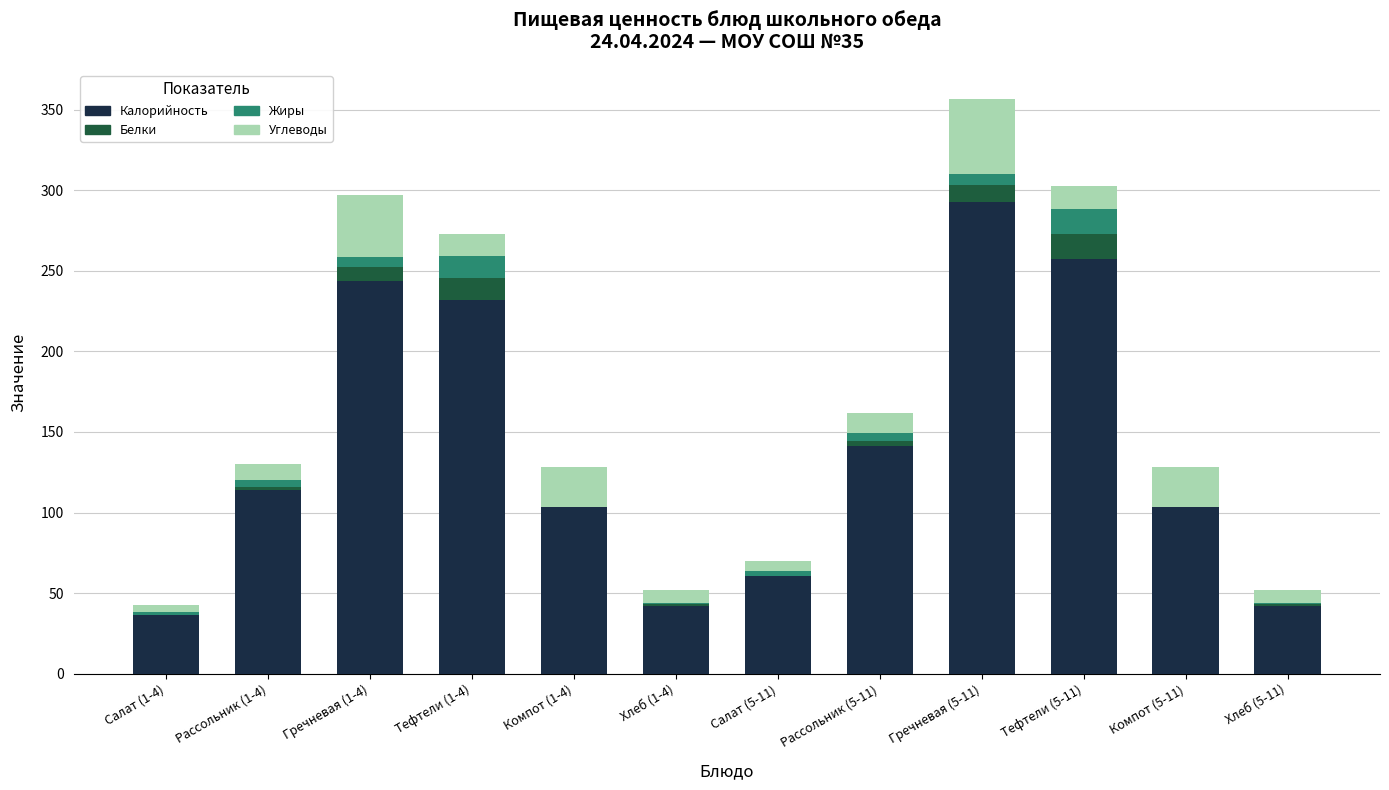

Where is Калорийность nearest to the value 164?

Рассольник (5-11)